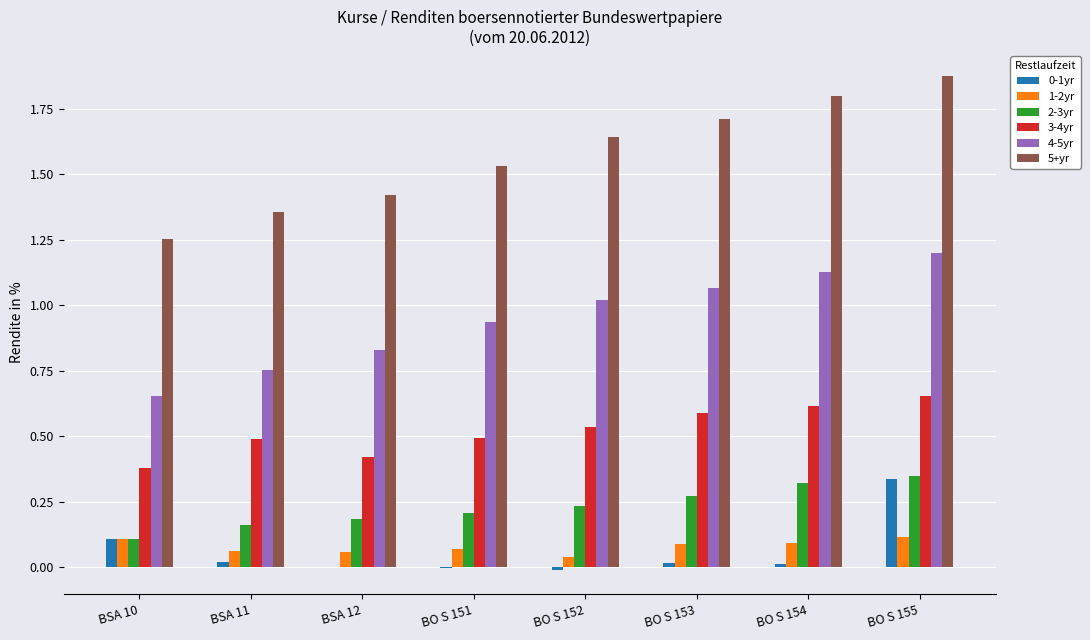

Which series has the largest range (max minus min)?

5+yr